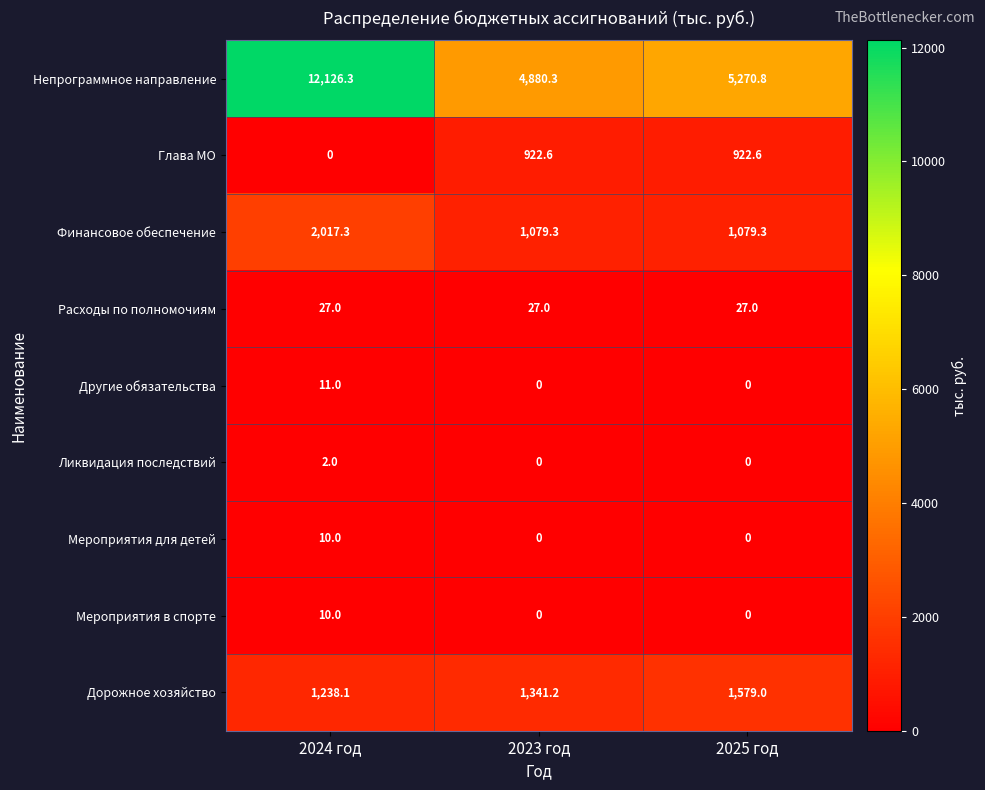

Count the number of categories in the chart.

3